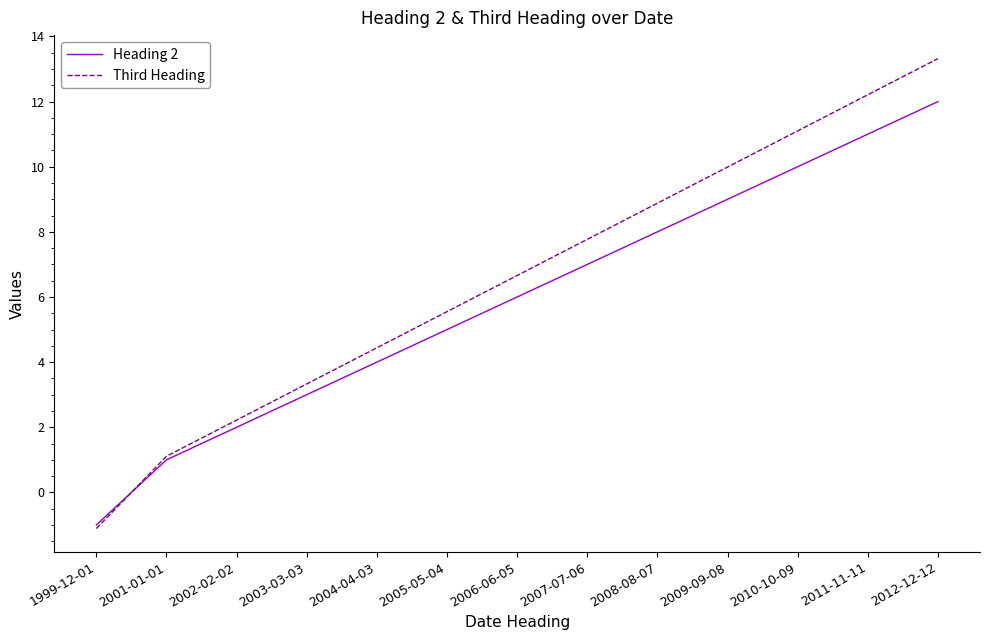

The value of Third Heading at 2005-05-04 is 5.5. True or false?

True